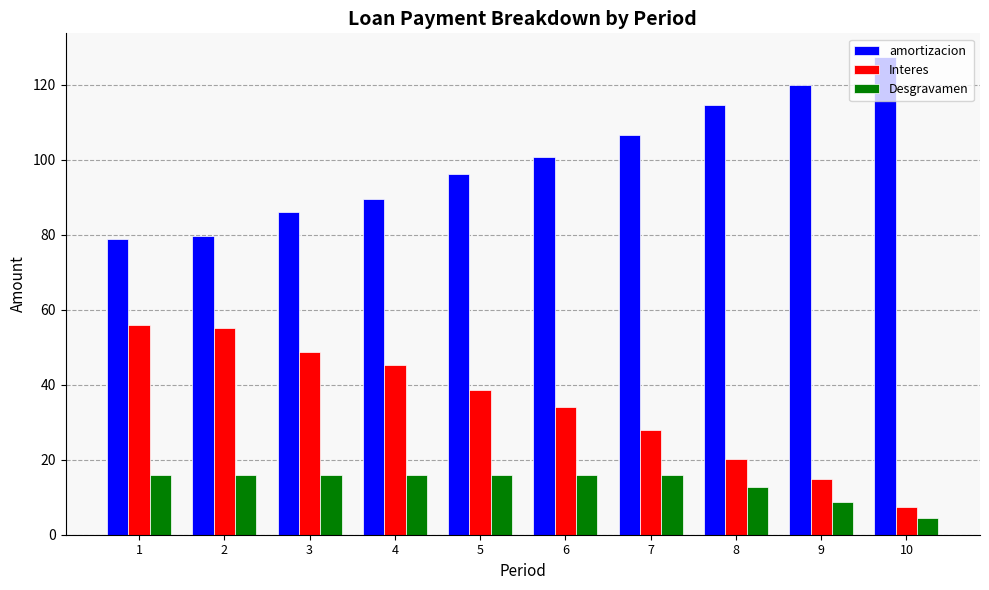

What is the minimum value shown in the chart?

4.5